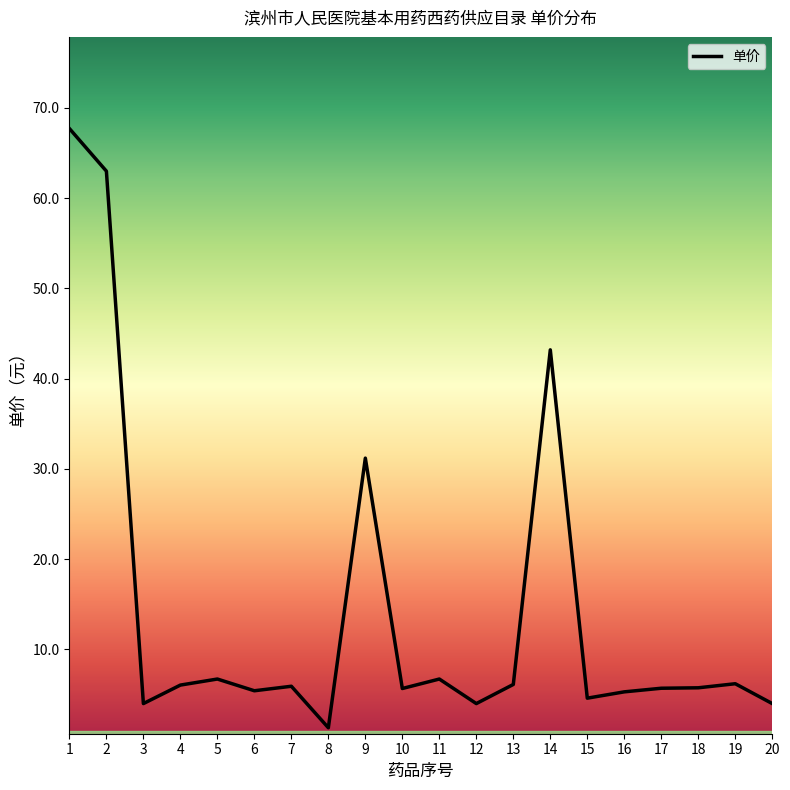

The chart shows a value of 8.5 at 4. True or false?

False